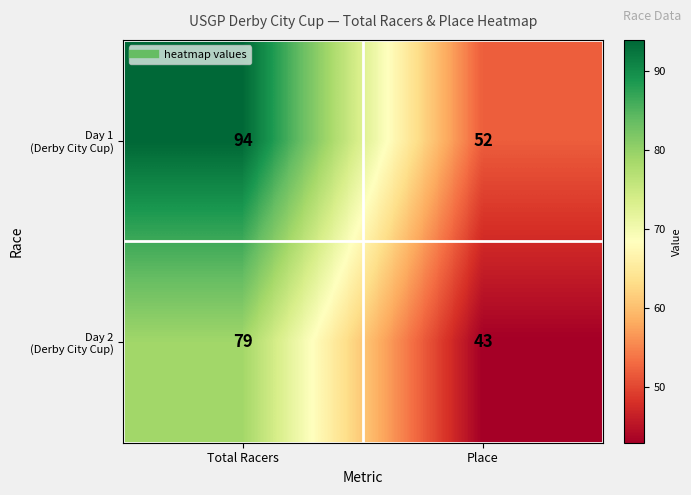

At which category is the sum across all series the highest?

Total Racers